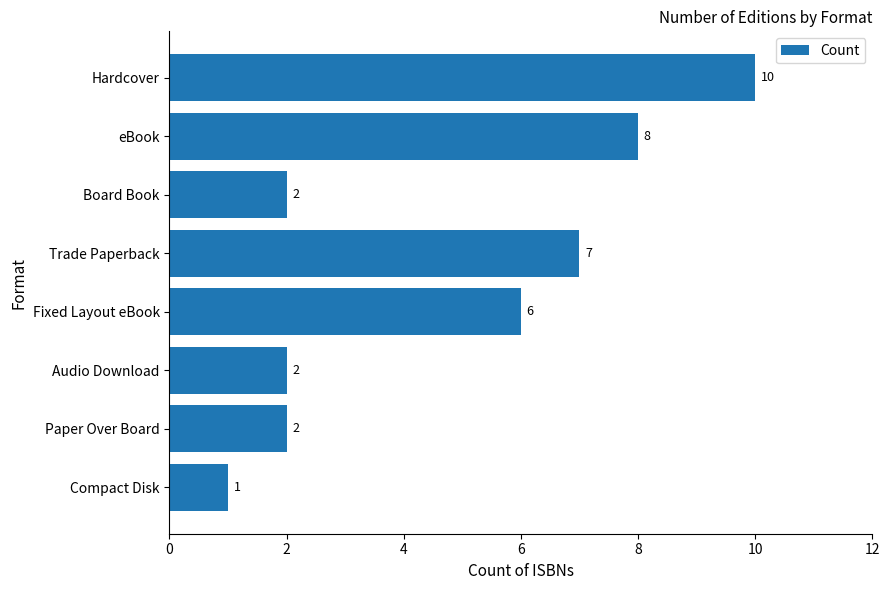

Which has a higher value, Compact Disk or Audio Download?

Audio Download